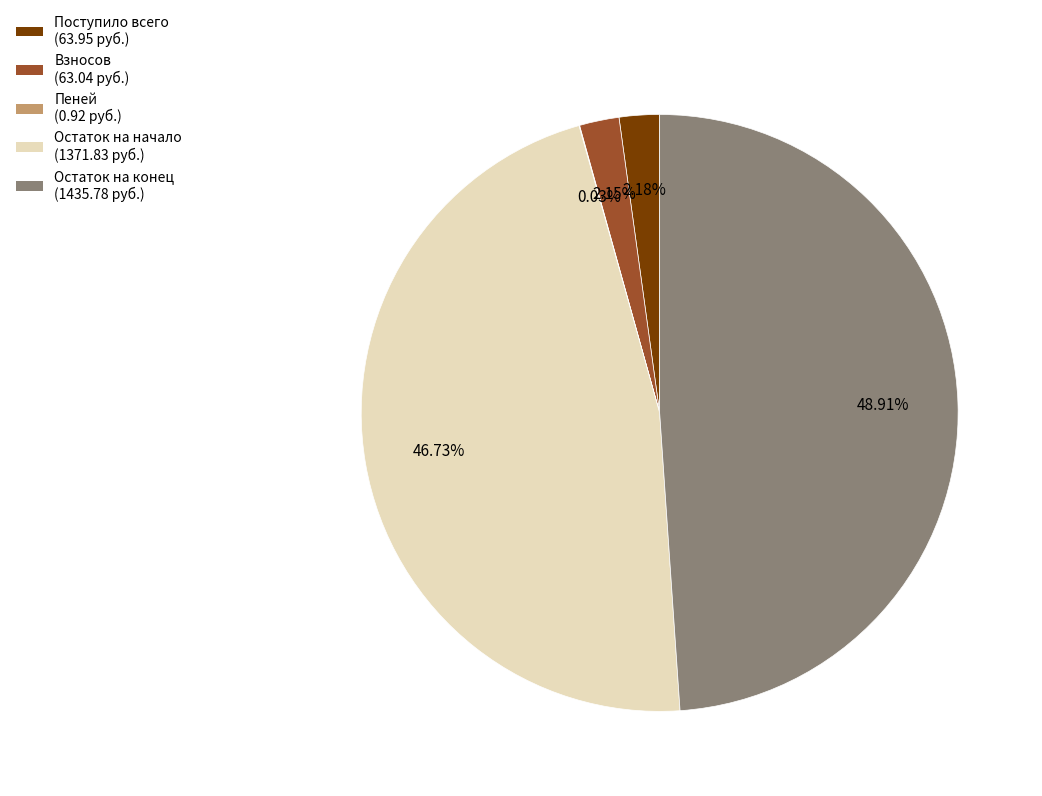

To the nearest percent, what is the average slice percentage?

20%